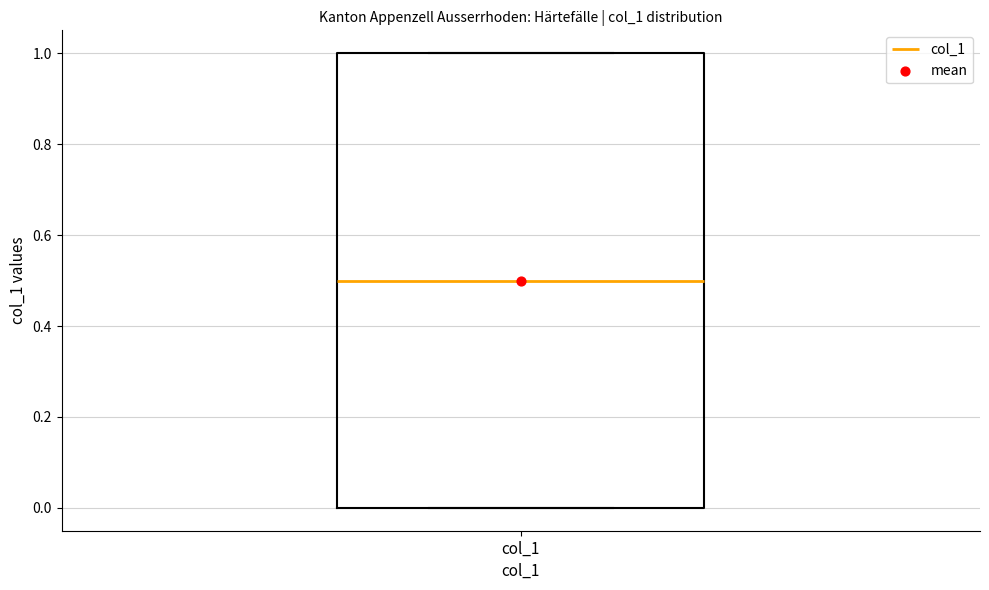

Read this box plot against the y-axis: the position of the median line, the range covered by the box, and the ends of both whiskers. The values are not printed on the chart, so give them approximately, as read against the axis.

median 0.5, box 0.0 to 1.0, whiskers 0.0 to 1.0